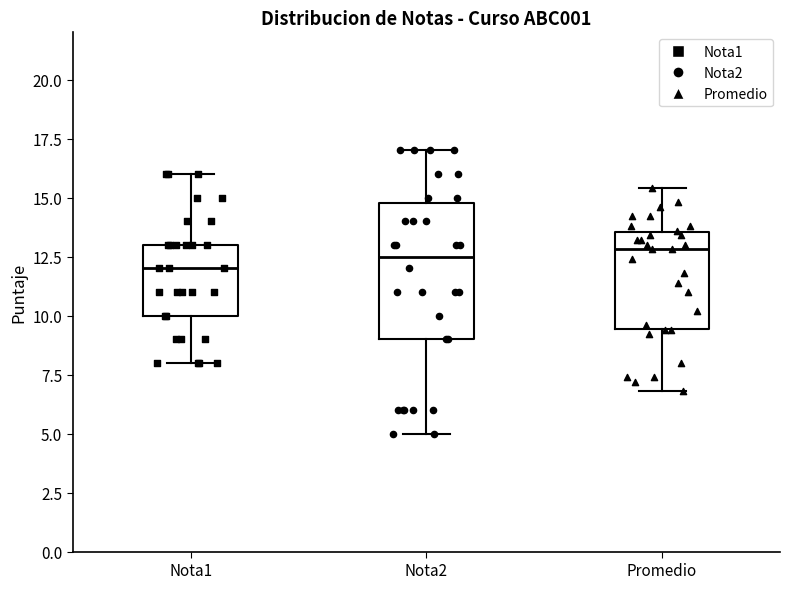

Which box is the tallest, from its lower edge to its upper edge?

Nota2